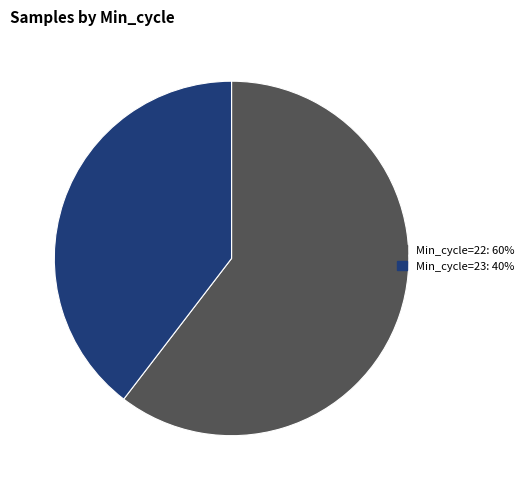

Is there a majority slice in this chart?

Yes